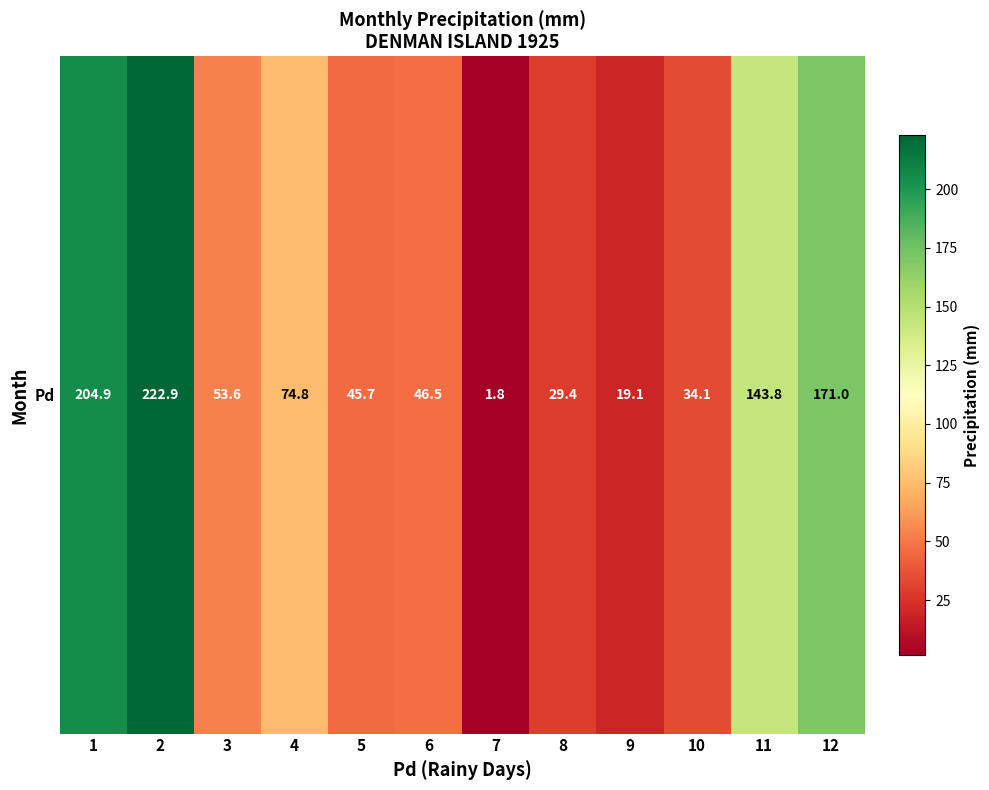

What is the smallest value displayed?

1.8